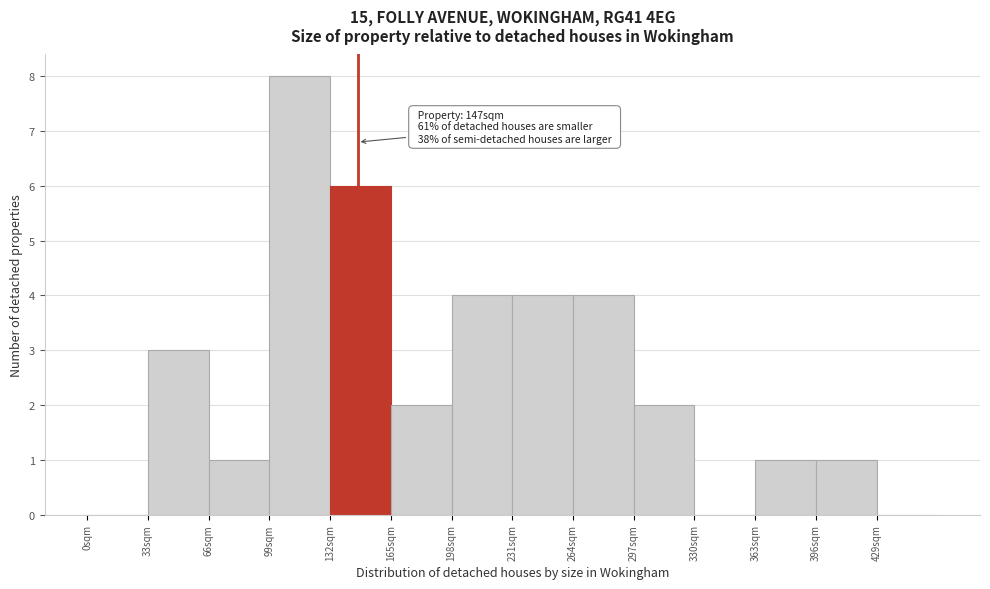

Which range on the x-axis has the tallest bar?

99 to 132